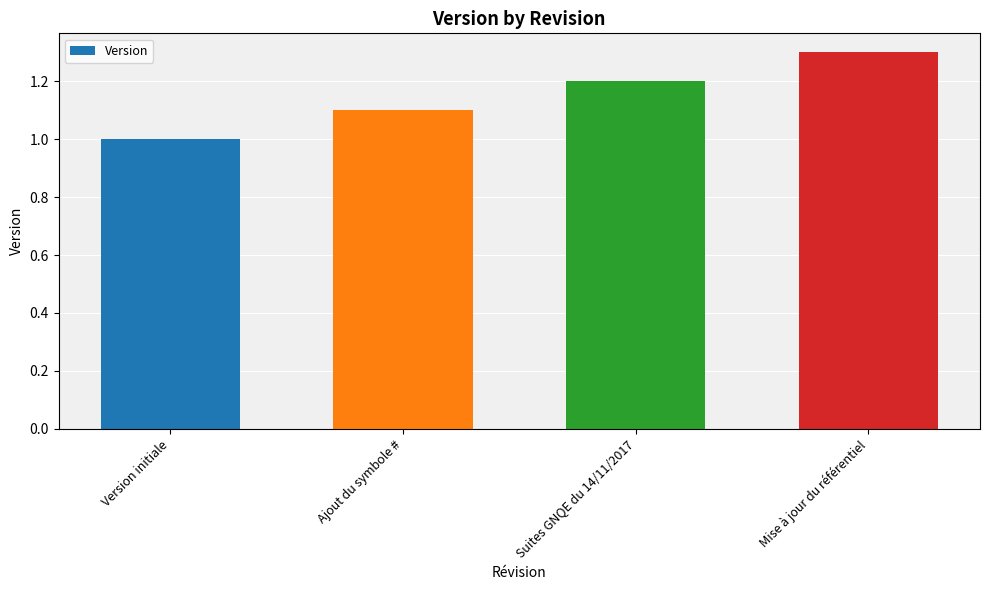

What is the change in value from Version initiale to Suites GNQE du 14/11/2017?

+0.2